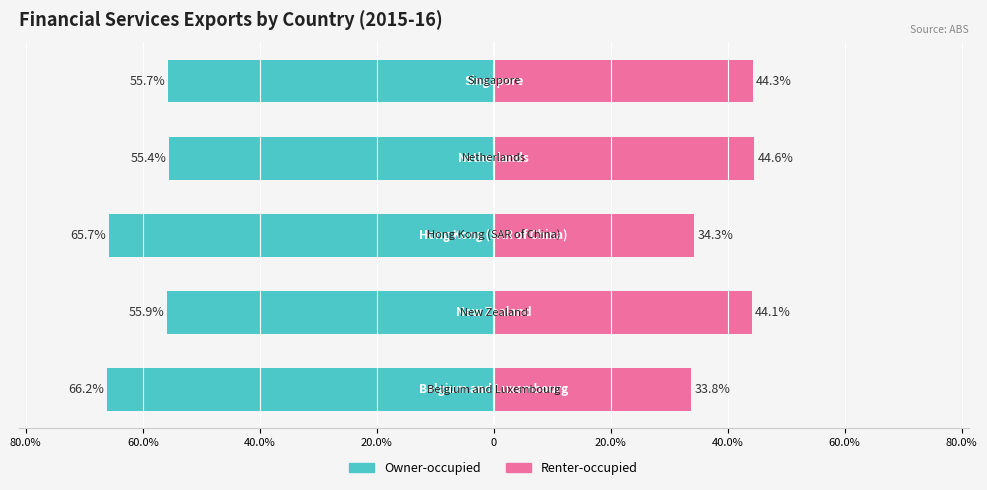

True or false: Renter-occupied has a value of 75.3 at 60.0%.

False